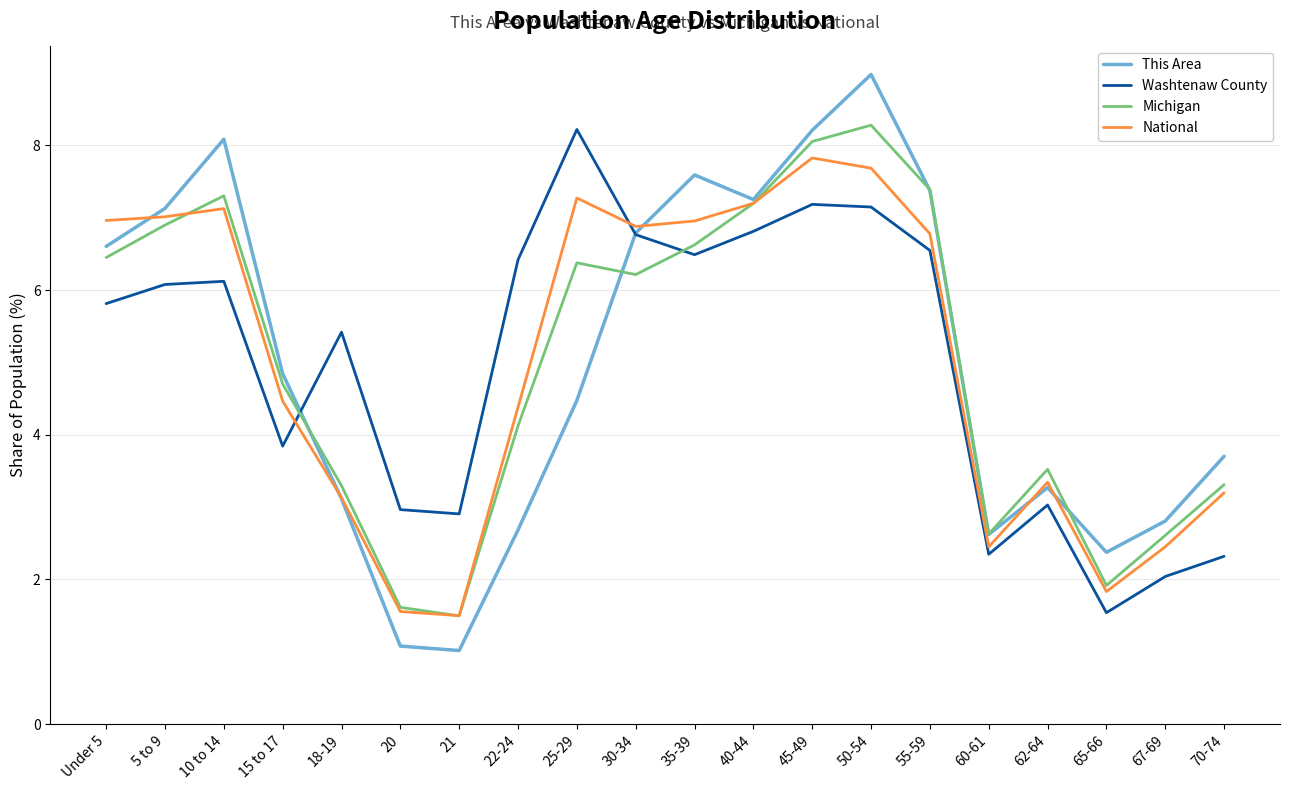

What is the total value across all series at 5 to 9?

27.1